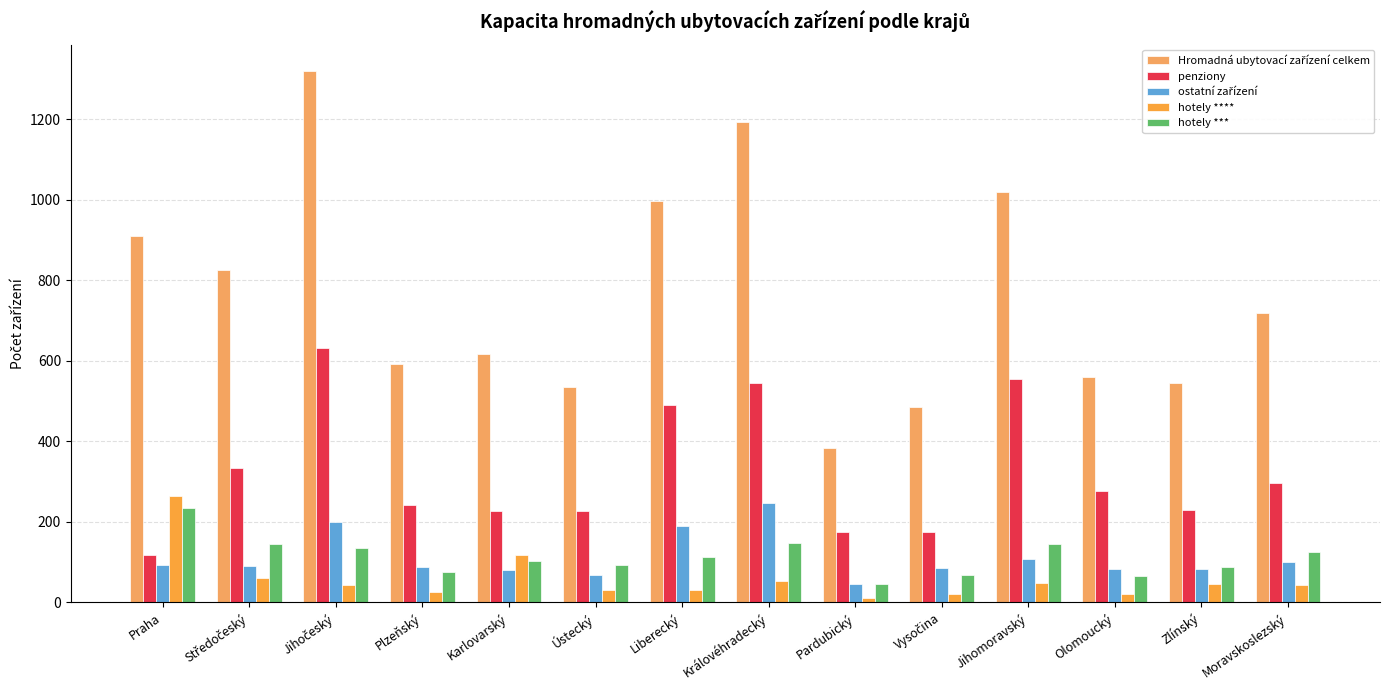

At which category is the sum across all series the highest?

Jihočeský